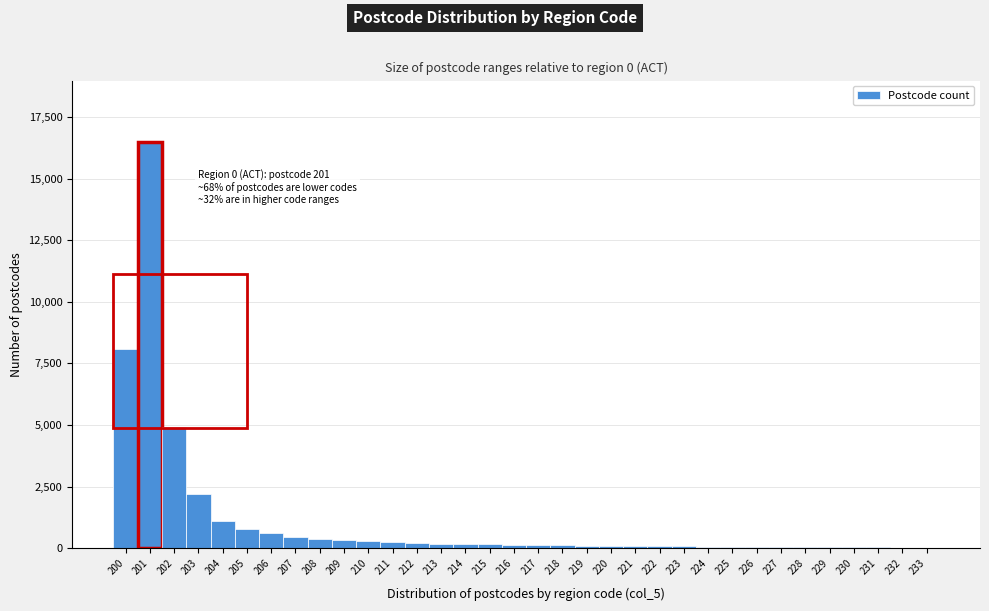

What is the greatest value displayed?

16500